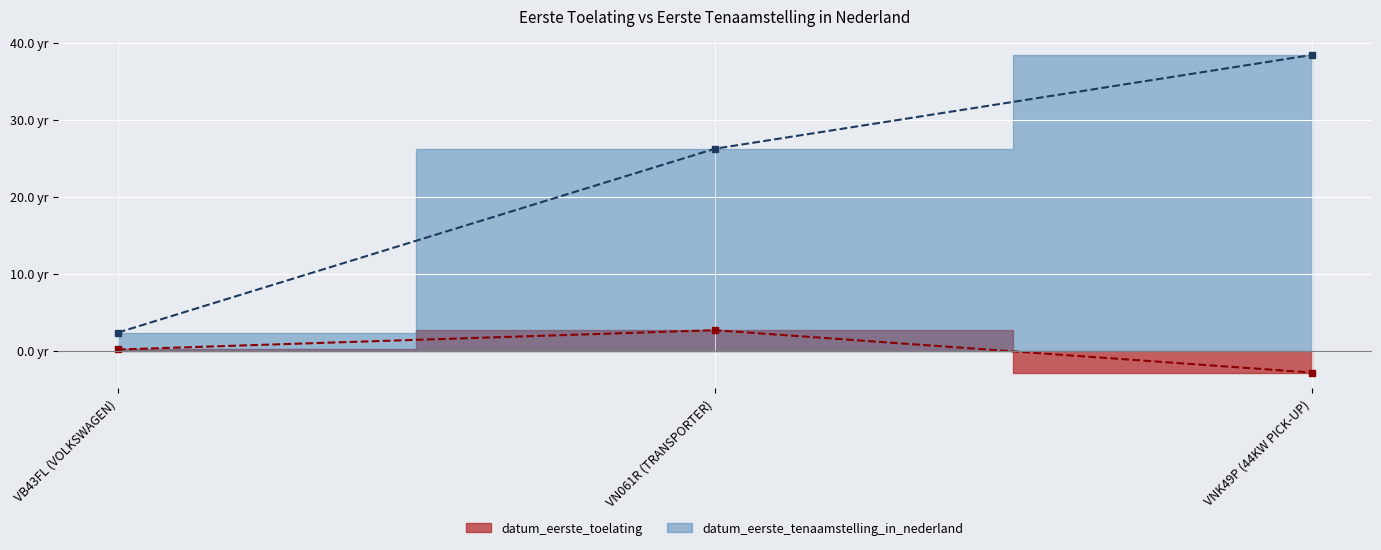

Rank the series by their maximum value, from highest to lowest.

datum_eerste_tenaamstelling_in_nederland, datum_eerste_toelating